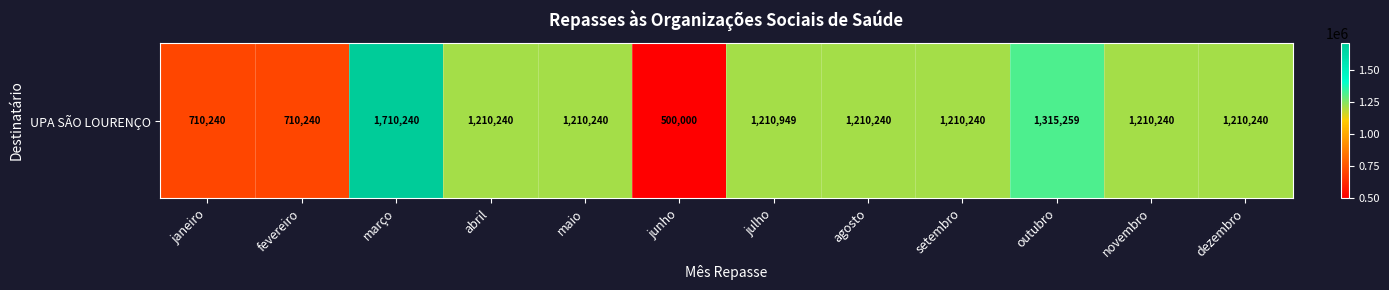

Count the number of data series in this chart.

1